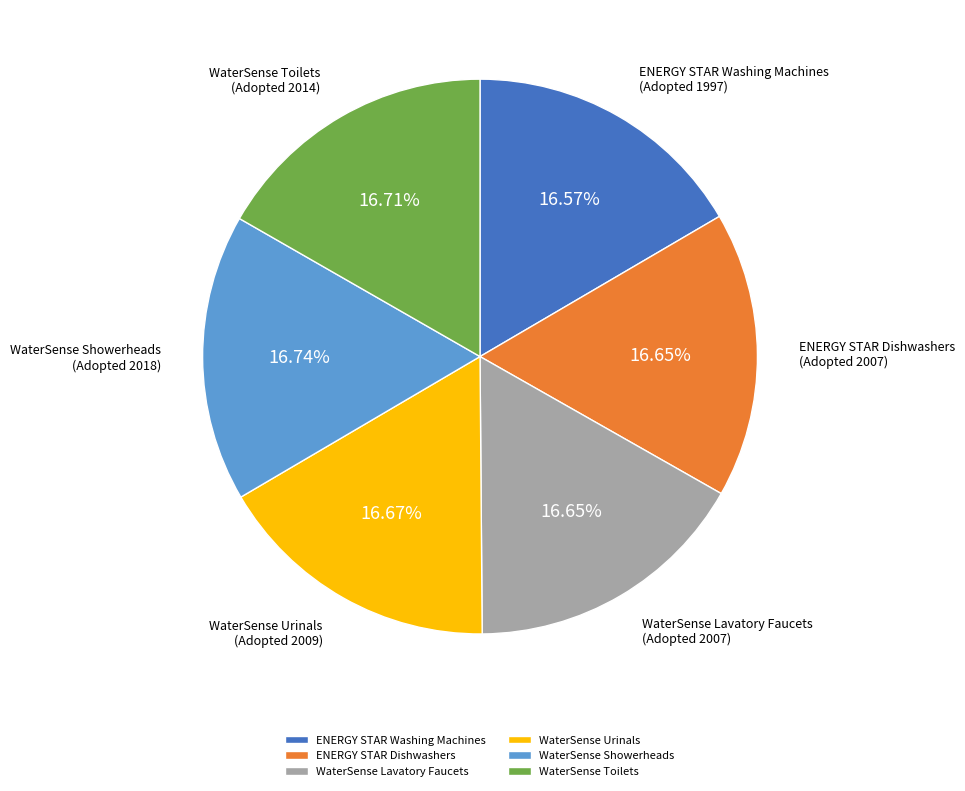

Is the sum of WaterSense Urinals (Adopted 2009) and WaterSense Showerheads (Adopted 2018) greater than half?

No